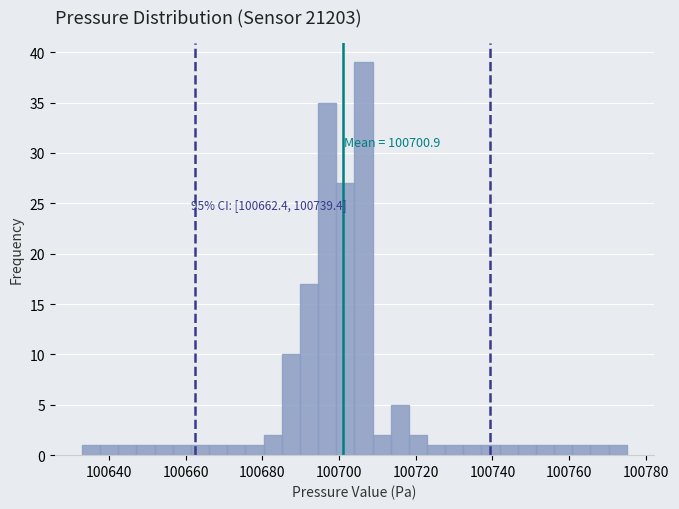

Around what value on the x-axis is the tallest bar? Give the approximate position of its centre, as read against the axis.

100706